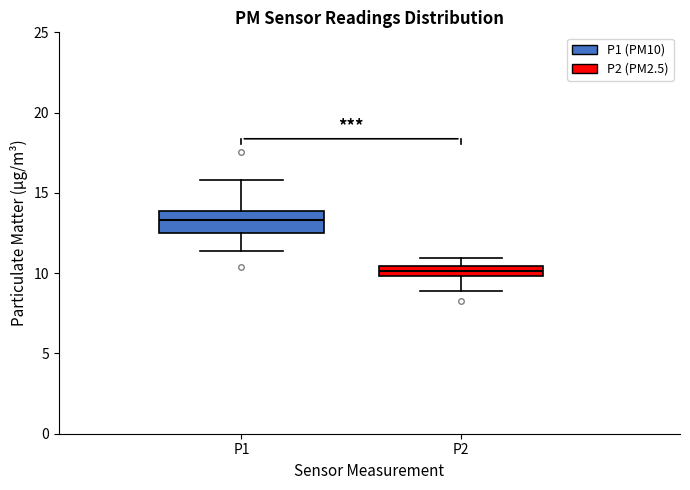

Where does the upper whisker of the box for P2 end on the y-axis? The values are not printed on the chart, so give them approximately, as read against the axis.

11.0